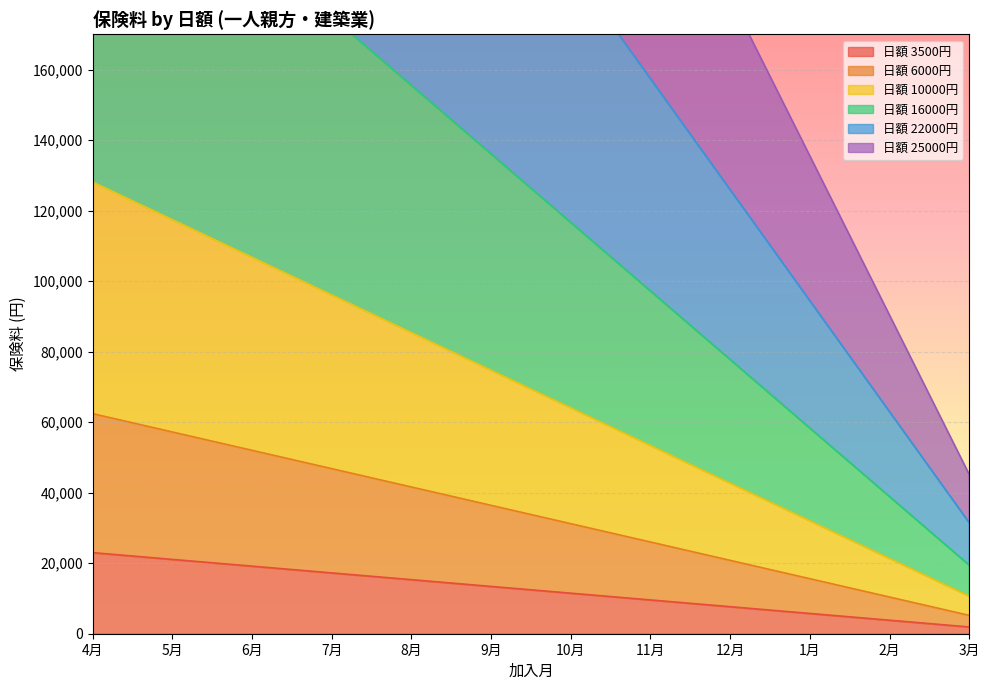

At which label is 16000 closest to 126335?

9月